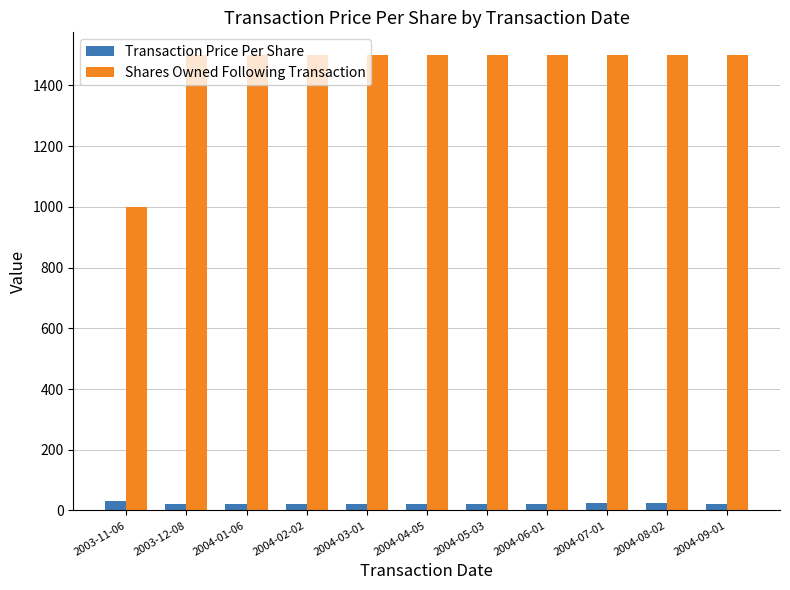

Is the value of Transaction Price Per Share at 2004-01-06 greater than the value of Shares Owned Following Transaction at 2003-11-06?

No